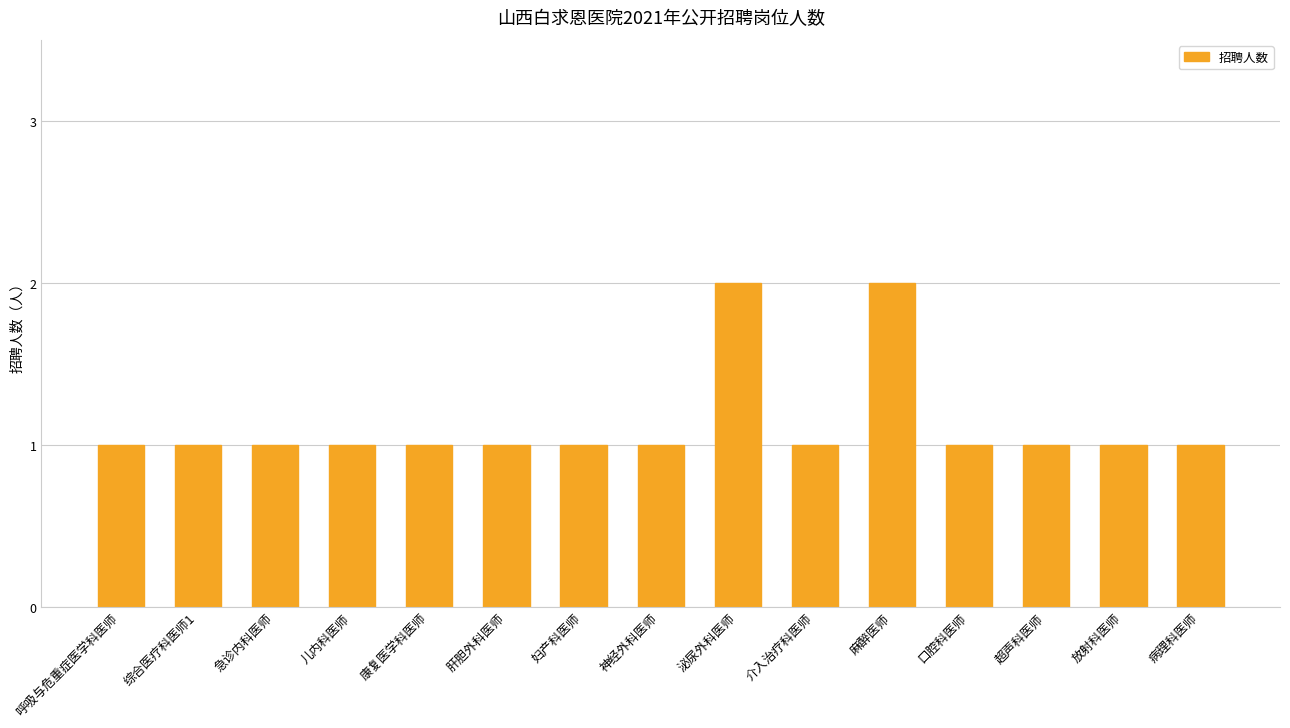

What is the sum of all values?

17